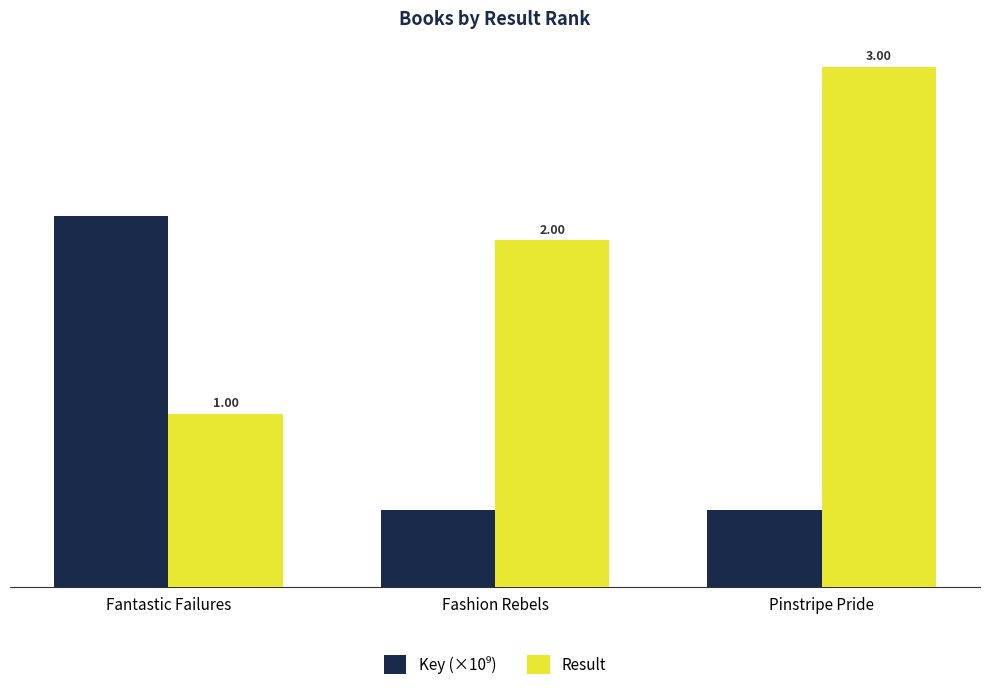

How many bars are there in each group?

2